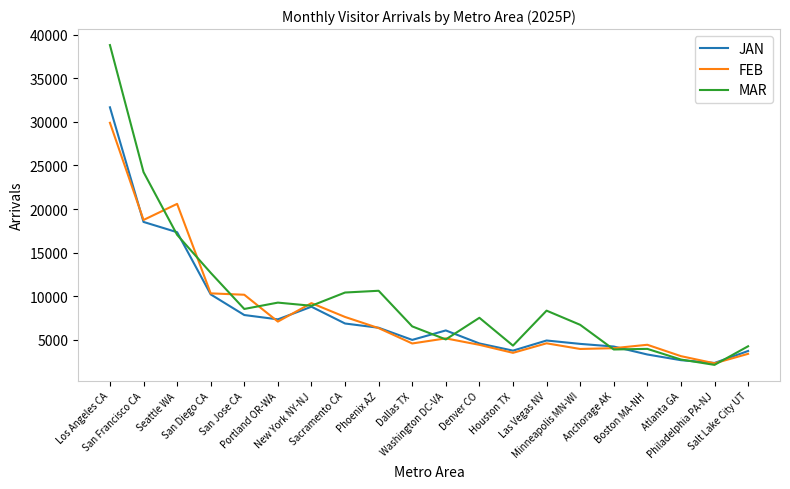

Which series has the largest range (max minus min)?

MAR